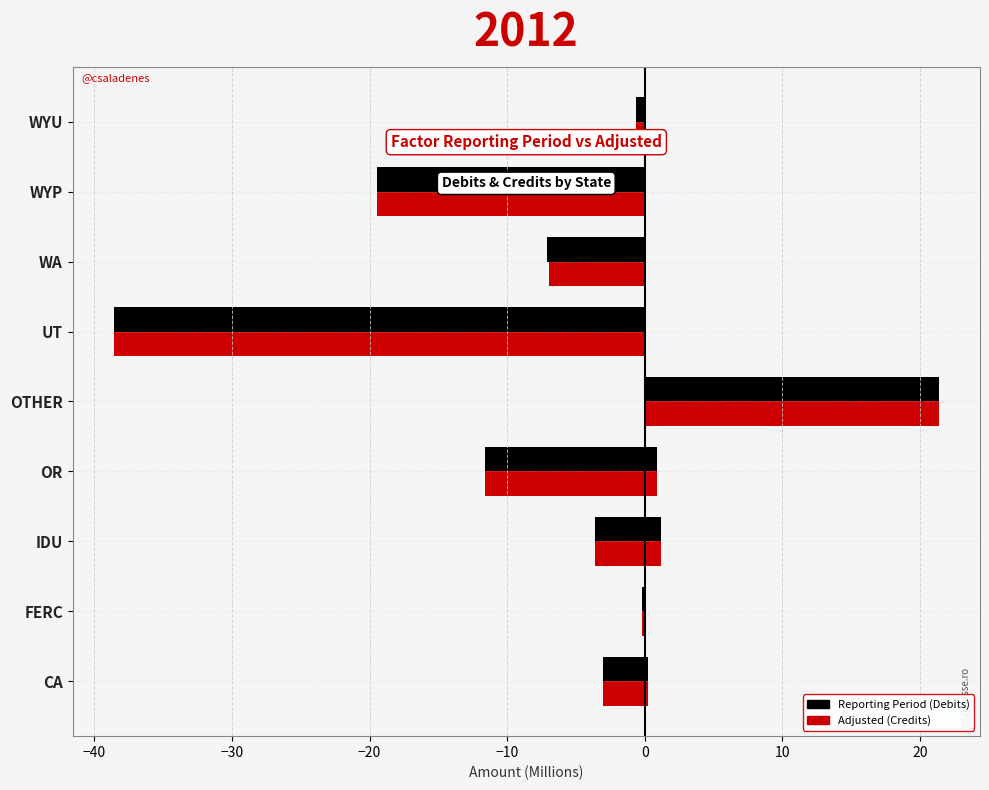

How many data points does each series have?

9